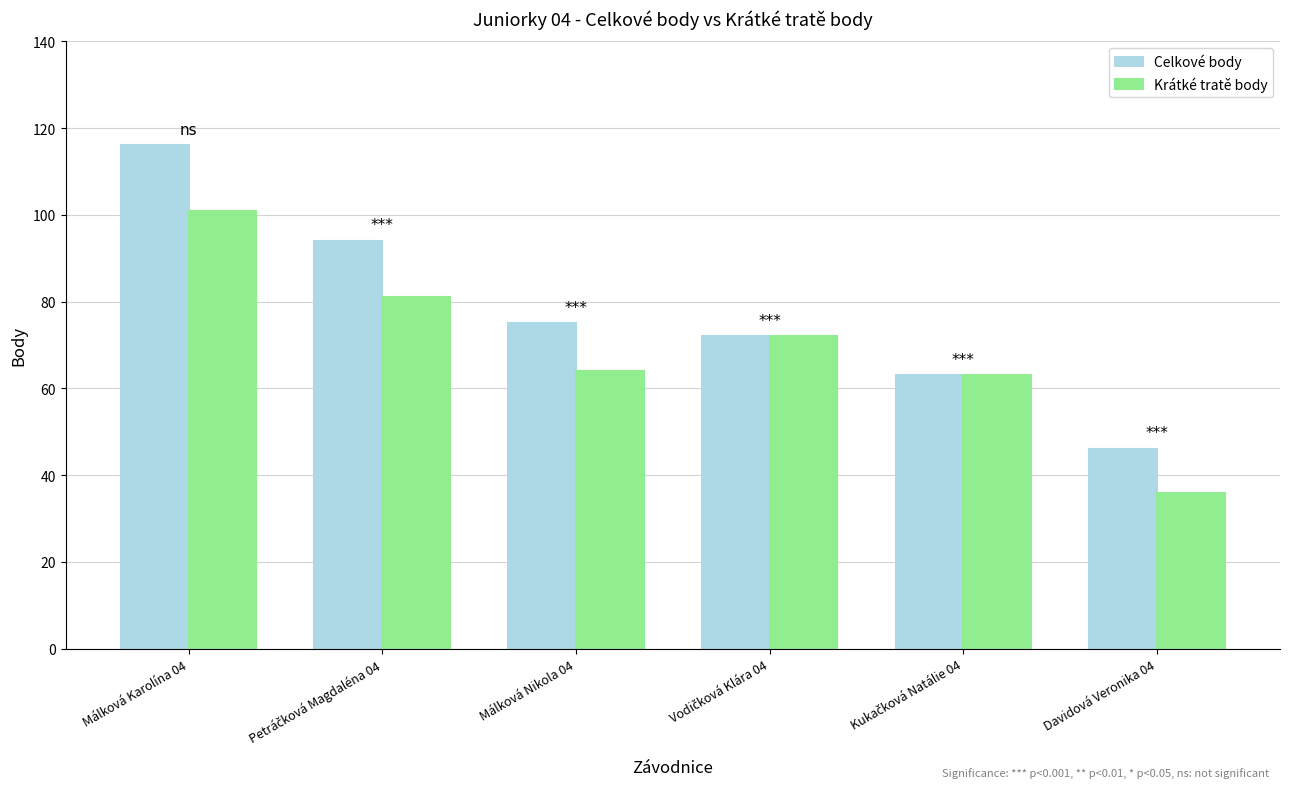

What is the approximate value of Celkové body at Davidová Veronika 04, to the nearest 10?

50